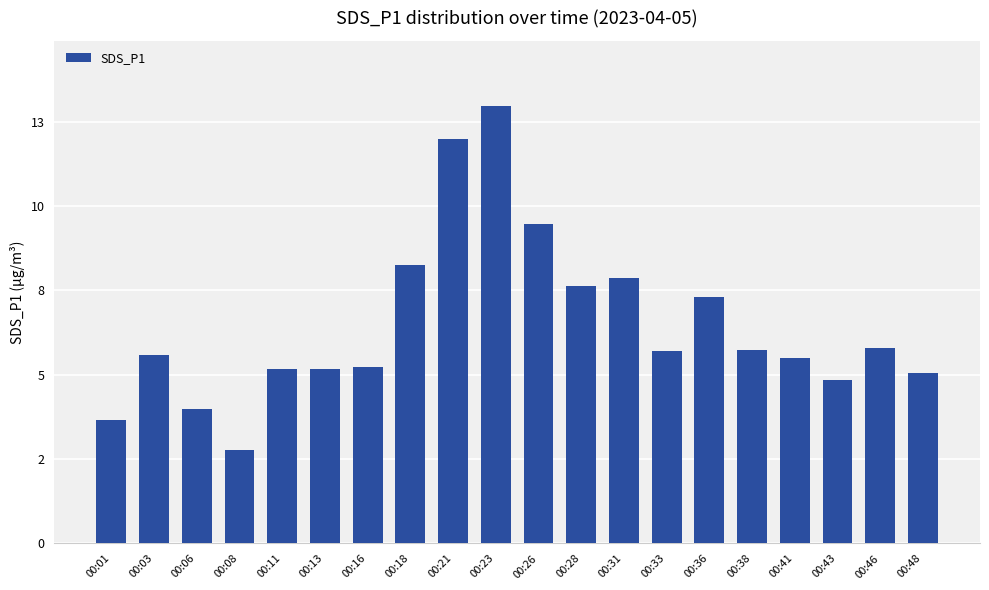

Between 00:28 and 00:48, which is larger?

00:28